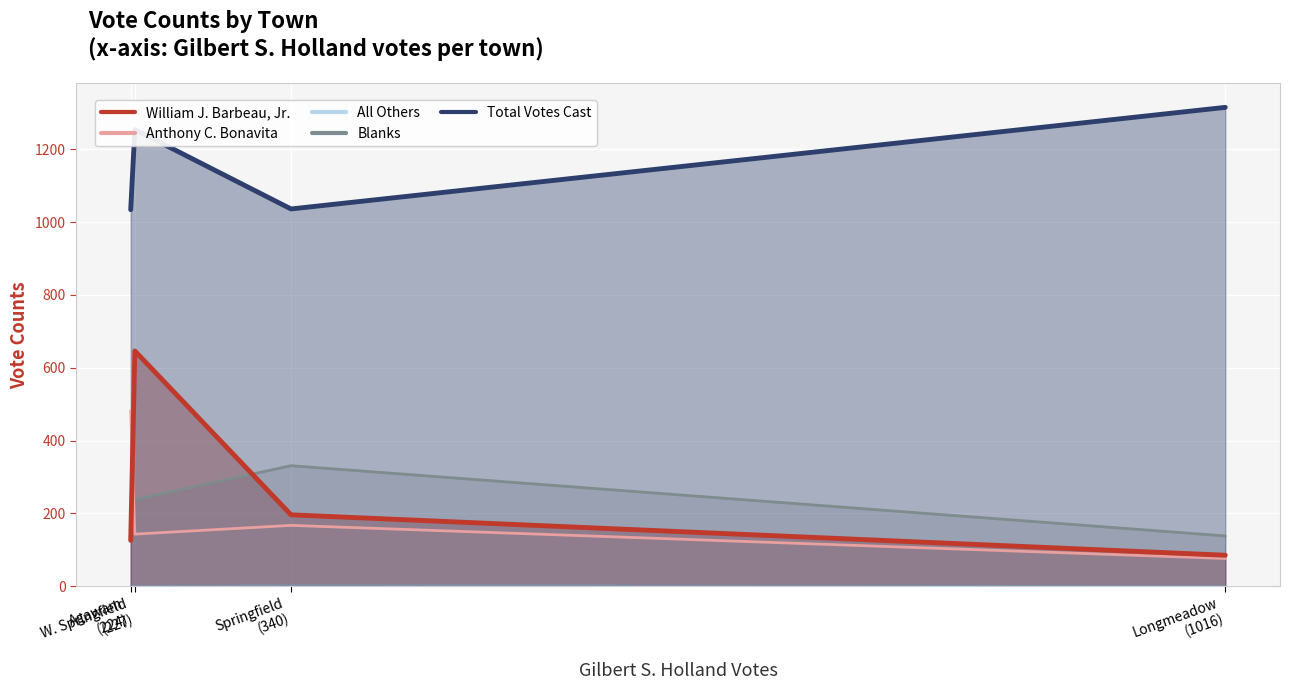

True or false: All Others has more than 0 points higher than both neighbors.

True